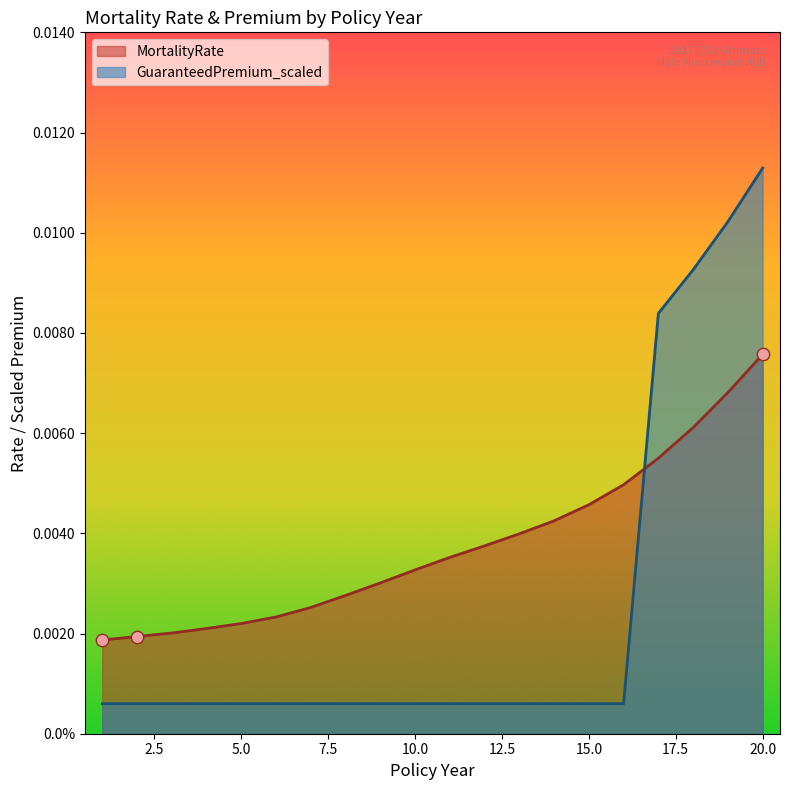

What are all the series names shown in the legend?

MortalityRate, GuaranteedPremium_scaled